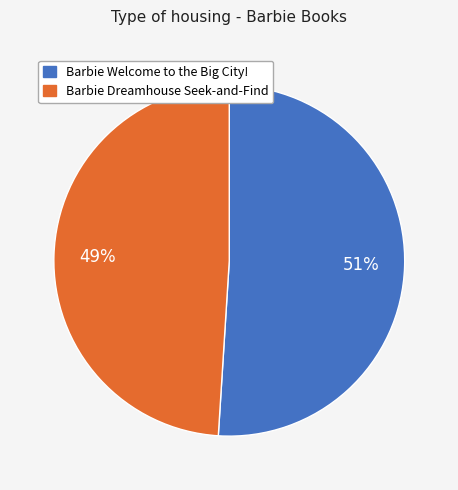

To the nearest percent, what is the difference between the largest and smallest slice percentages?

2%